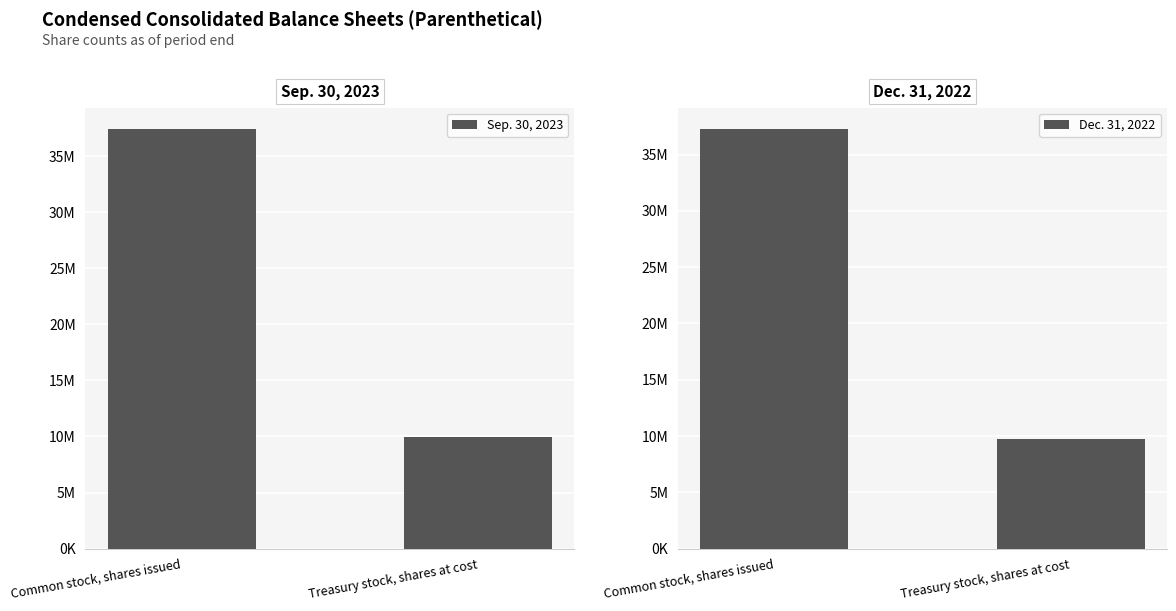

What is the greatest value displayed?

37467000